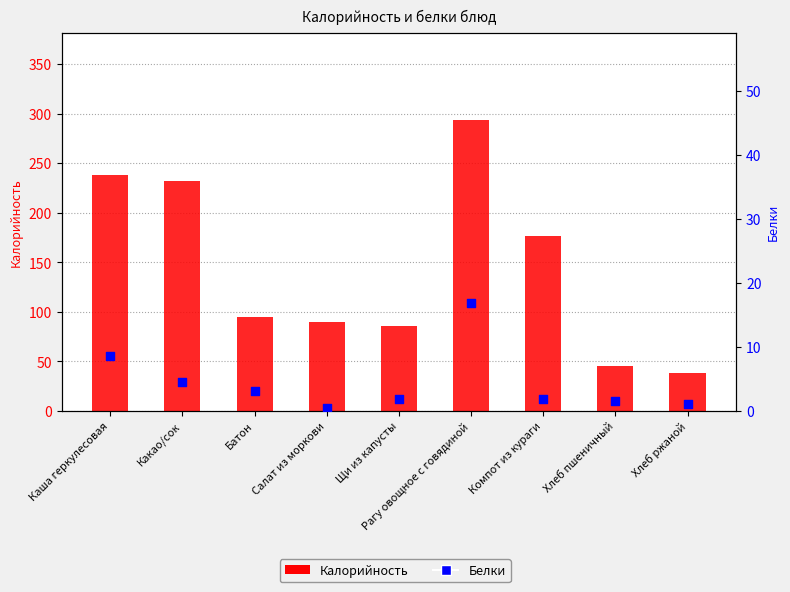

At which category is the sum across all series the highest?

Рагу овощное с говядиной